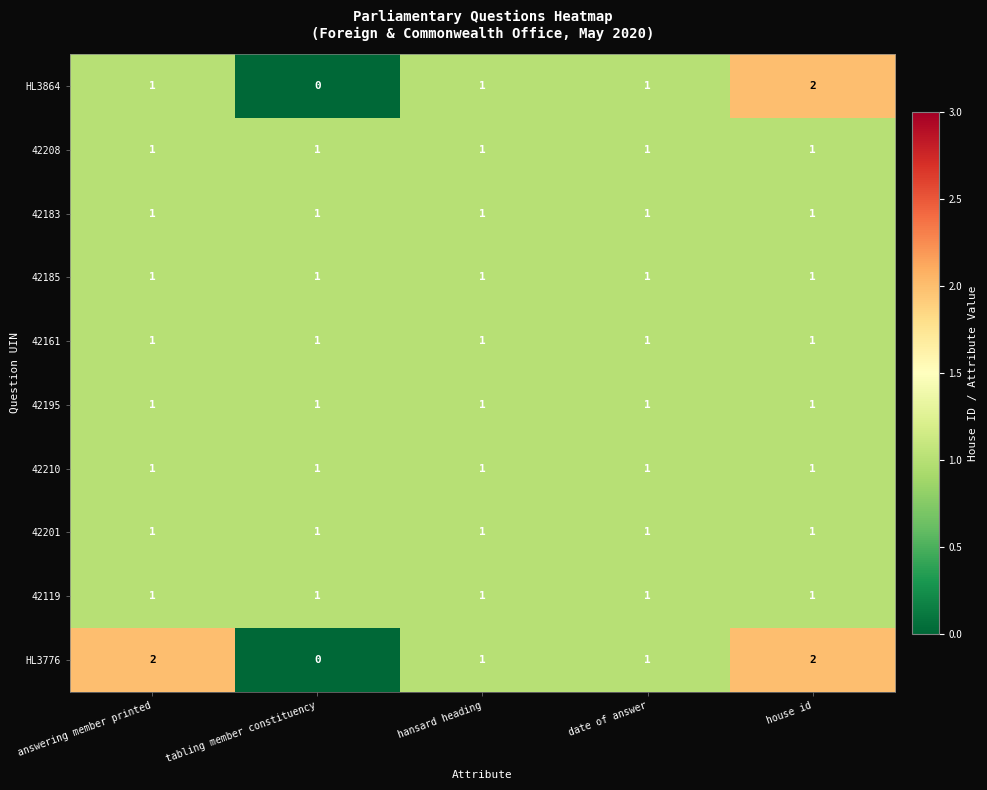

Count the HL3864 values in the range 1 to 2.

4